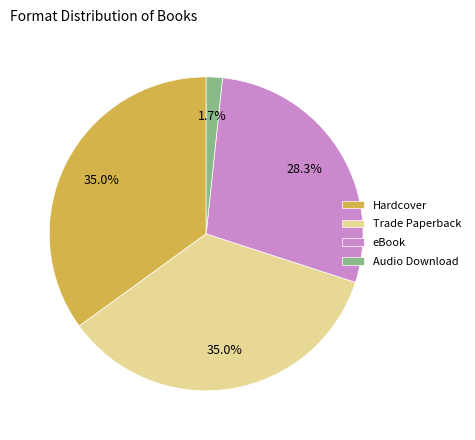

Combined, do eBook and Trade Paperback account for over 50%?

Yes